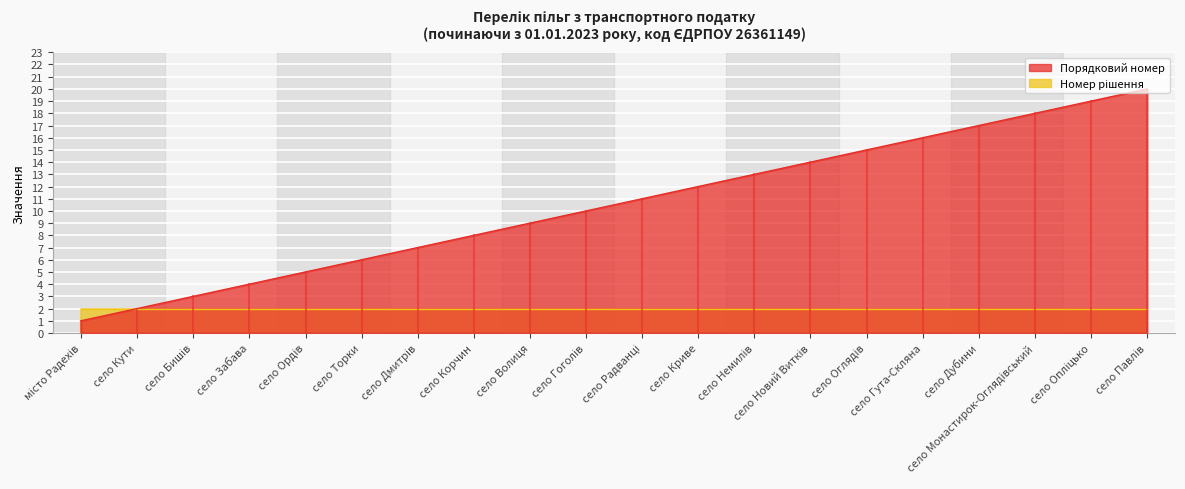

What is the difference between the maximum and minimum values?

19